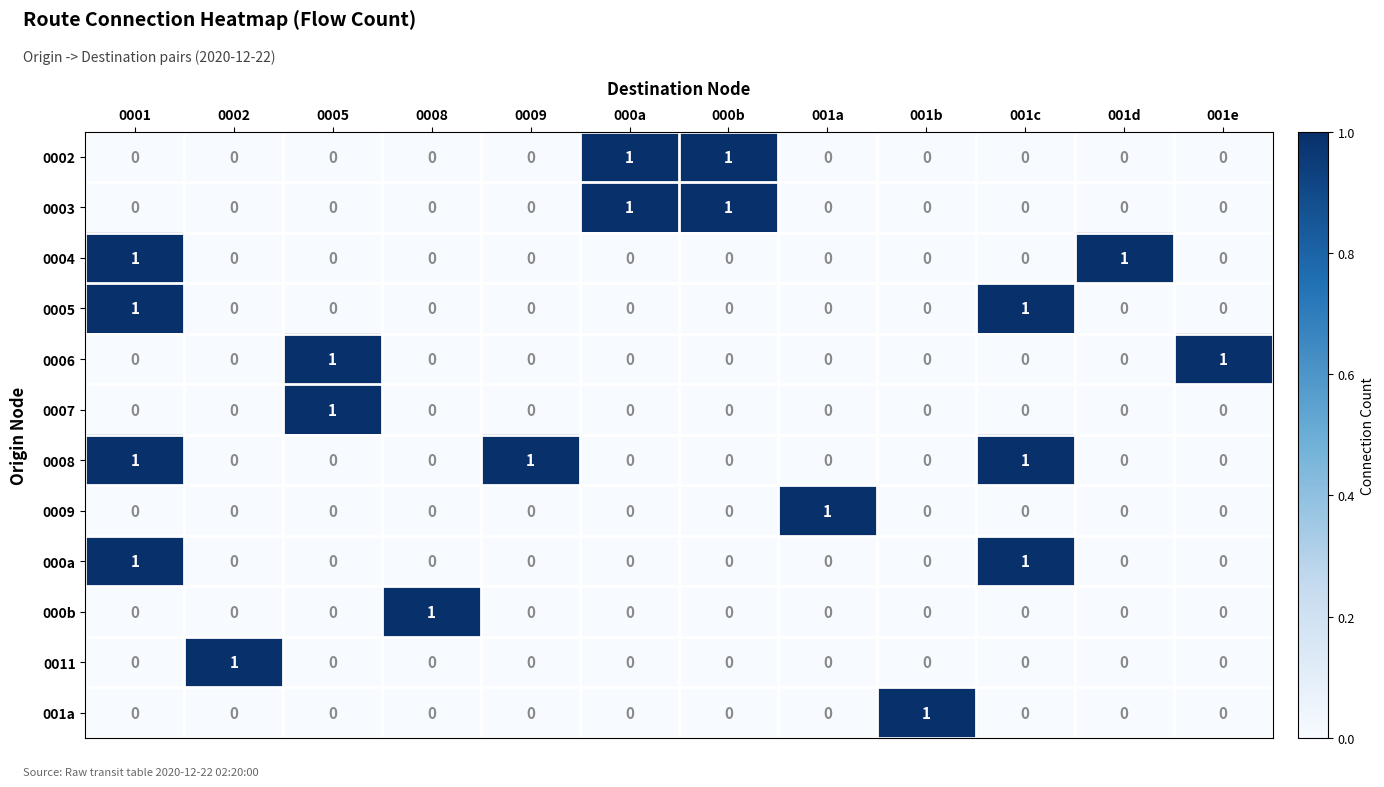

What is the total value across all series at 0001?

4